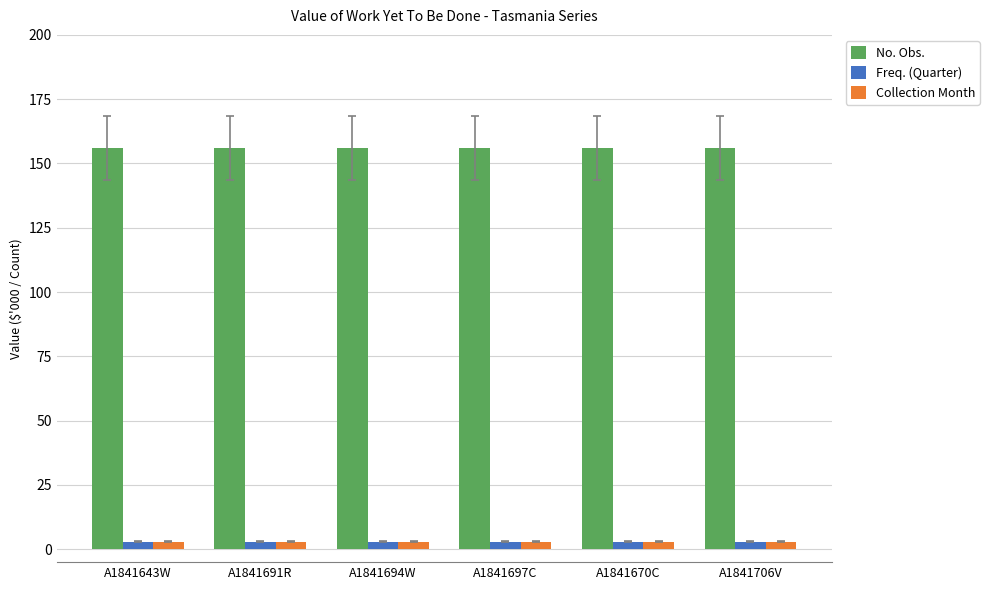

Are the bars grouped side by side (vs. stacked)?

Yes